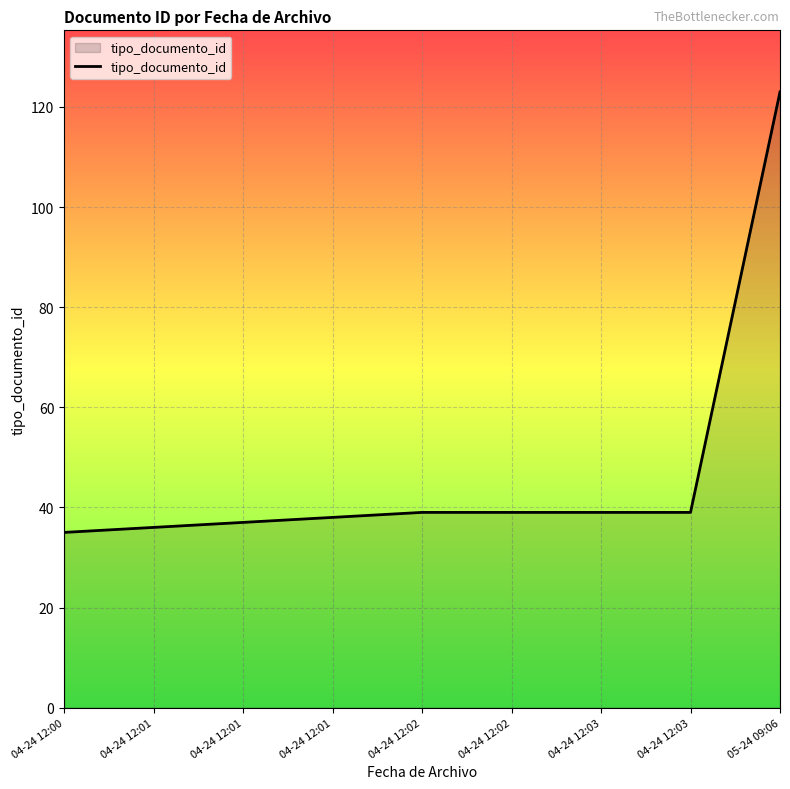

At which label does the data first exceed 39?

05-24 09:06